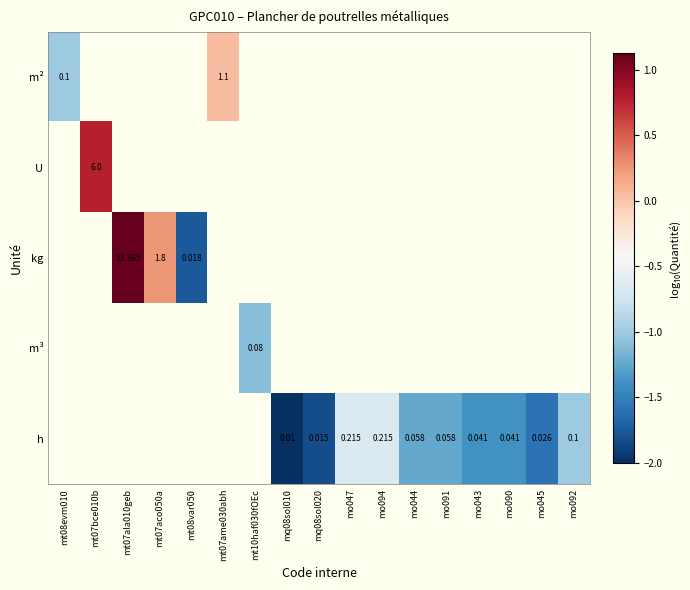

Which has a higher value, mo091 or mo044?

mo044